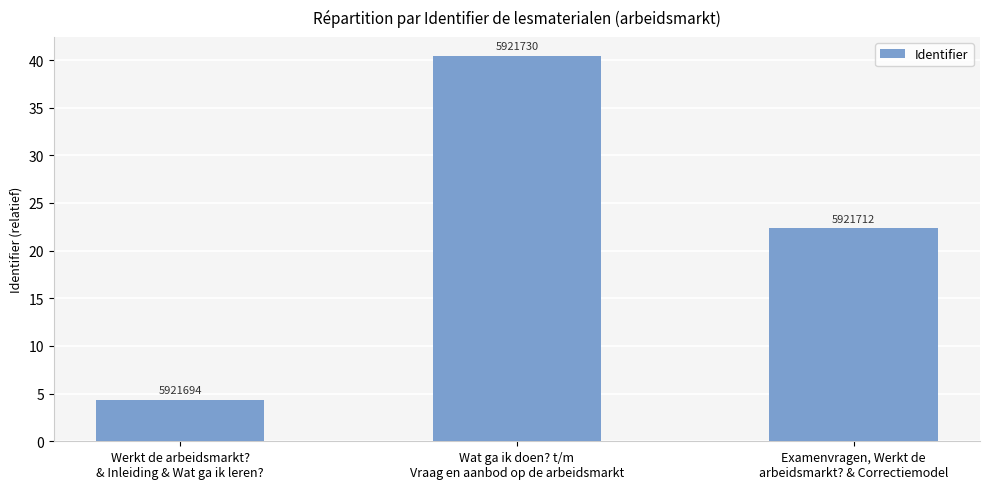

Does the chart contain any negative values?

No